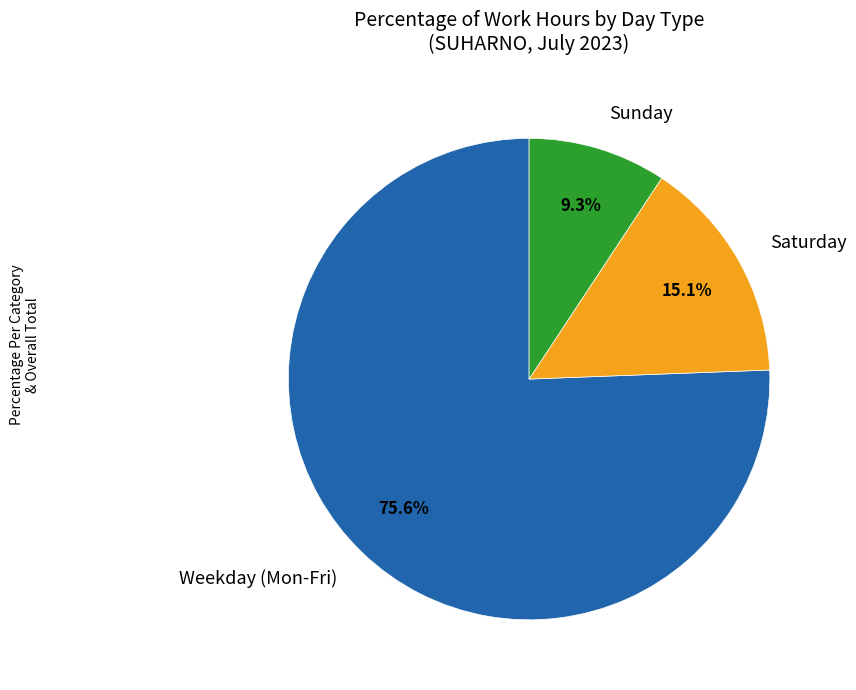

Which category has the smallest portion of the pie?

Sunday